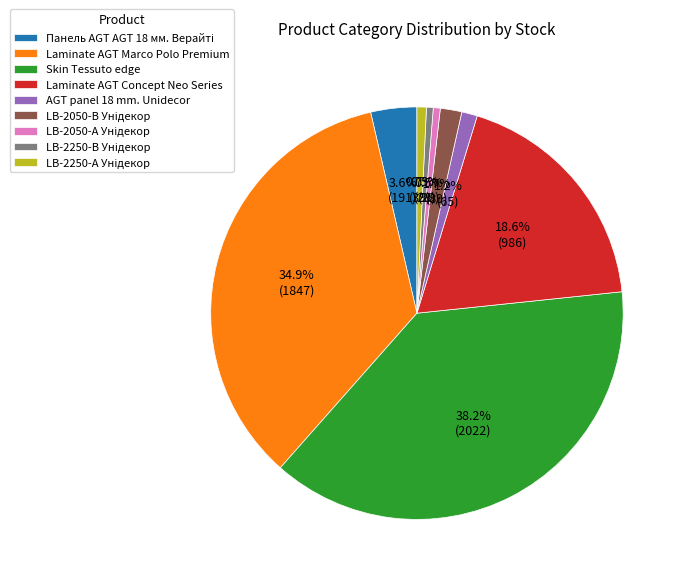

Is the sum of Skin Tessuto edge and AGT panel 18 mm. Unidecor greater than half?

No